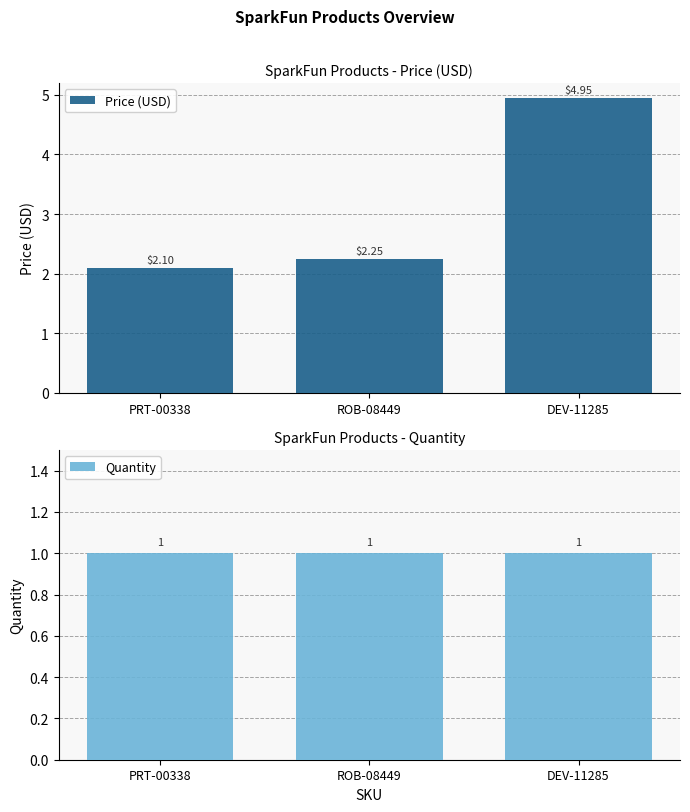

At which category is the sum across all series the highest?

DEV-11285